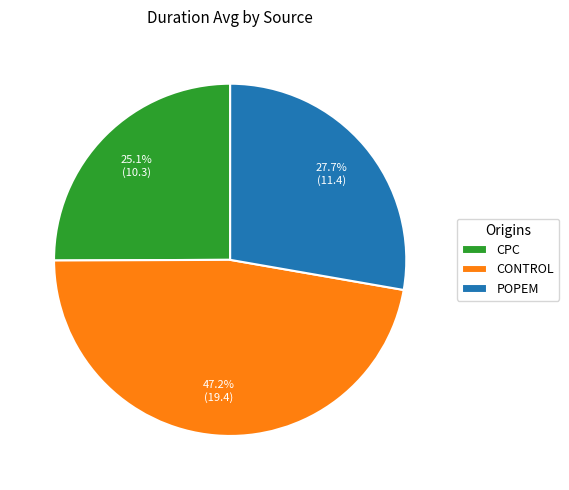

Is CPC the majority of the pie?

No